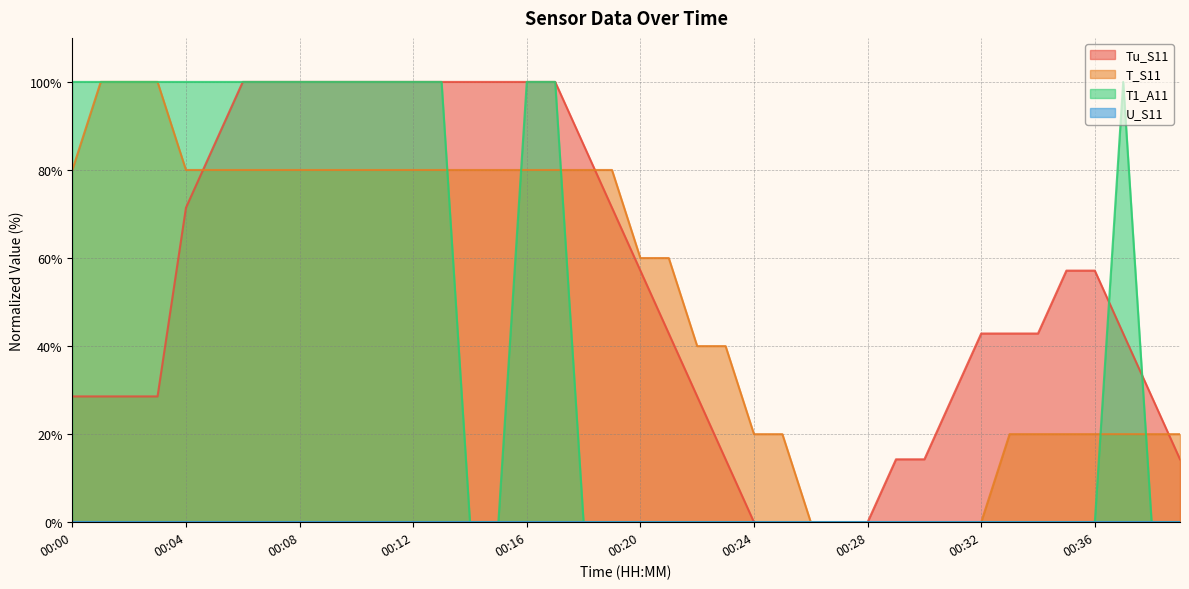

Reading right to left, list all the values displayed in this chart.

Tu_S11: 00:39=14.3	00:38=28.6	00:37=42.9	00:36=57.1	00:35=57.1	00:34=42.9	00:33=42.9	00:32=42.9	00:31=28.6	00:30=14.3	00:29=14.3	00:28=0.0	00:27=0.0	00:26=0.0	00:25=0.0	00:24=0.0	00:23=14.3	00:22=28.6	00:21=42.9	00:20=57.1	00:19=71.4	00:18=85.7	00:17=100.0	00:16=100.0	00:15=100.0	00:14=100.0	00:13=100.0	00:12=100.0	00:11=100.0	00:10=100.0	00:09=100.0	00:08=100.0	00:07=100.0	00:06=100.0	00:05=85.7	00:04=71.4	00:03=28.6	00:02=28.6	00:01=28.6	00:00=28.6
T_S11: 00:39=20.0	00:38=20.0	00:37=20.0	00:36=20.0	00:35=20.0	00:34=20.0	00:33=20.0	00:32=0.0	00:31=0.0	00:30=0.0	00:29=0.0	00:28=0.0	00:27=0.0	00:26=0.0	00:25=20.0	00:24=20.0	00:23=40.0	00:22=40.0	00:21=60.0	00:20=60.0	00:19=80.0	00:18=80.0	00:17=80.0	00:16=80.0	00:15=80.0	00:14=80.0	00:13=80.0	00:12=80.0	00:11=80.0	00:10=80.0	00:09=80.0	00:08=80.0	00:07=80.0	00:06=80.0	00:05=80.0	00:04=80.0	00:03=100.0	00:02=100.0	00:01=100.0	00:00=80.0
T1_A11: 00:39=0.0	00:38=0.0	00:37=100.0	00:36=0.0	00:35=0.0	00:34=0.0	00:33=0.0	00:32=0.0	00:31=0.0	00:30=0.0	00:29=0.0	00:28=0.0	00:27=0.0	00:26=0.0	00:25=0.0	00:24=0.0	00:23=0.0	00:22=0.0	00:21=0.0	00:20=0.0	00:19=0.0	00:18=0.0	00:17=100.0	00:16=100.0	00:15=0.0	00:14=0.0	00:13=100.0	00:12=100.0	00:11=100.0	00:10=100.0	00:09=100.0	00:08=100.0	00:07=100.0	00:06=100.0	00:05=100.0	00:04=100.0	00:03=100.0	00:02=100.0	00:01=100.0	00:00=100.0